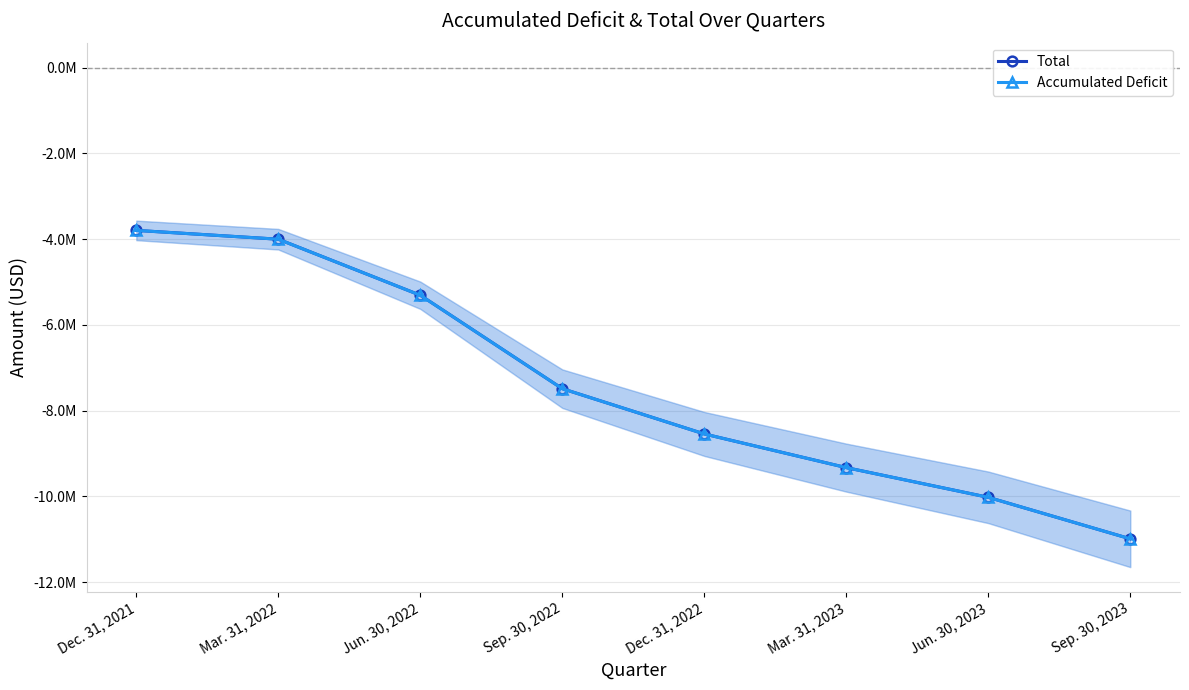

The value of Accumulated Deficit at Jun. 30, 2023 is -15032086. True or false?

False